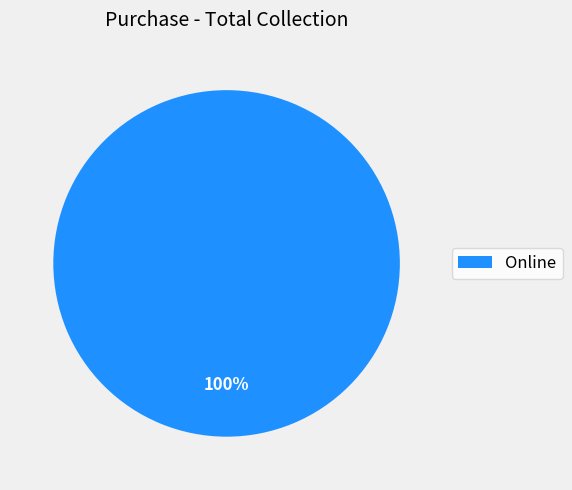

Rank the categories by value from highest to lowest.

Online